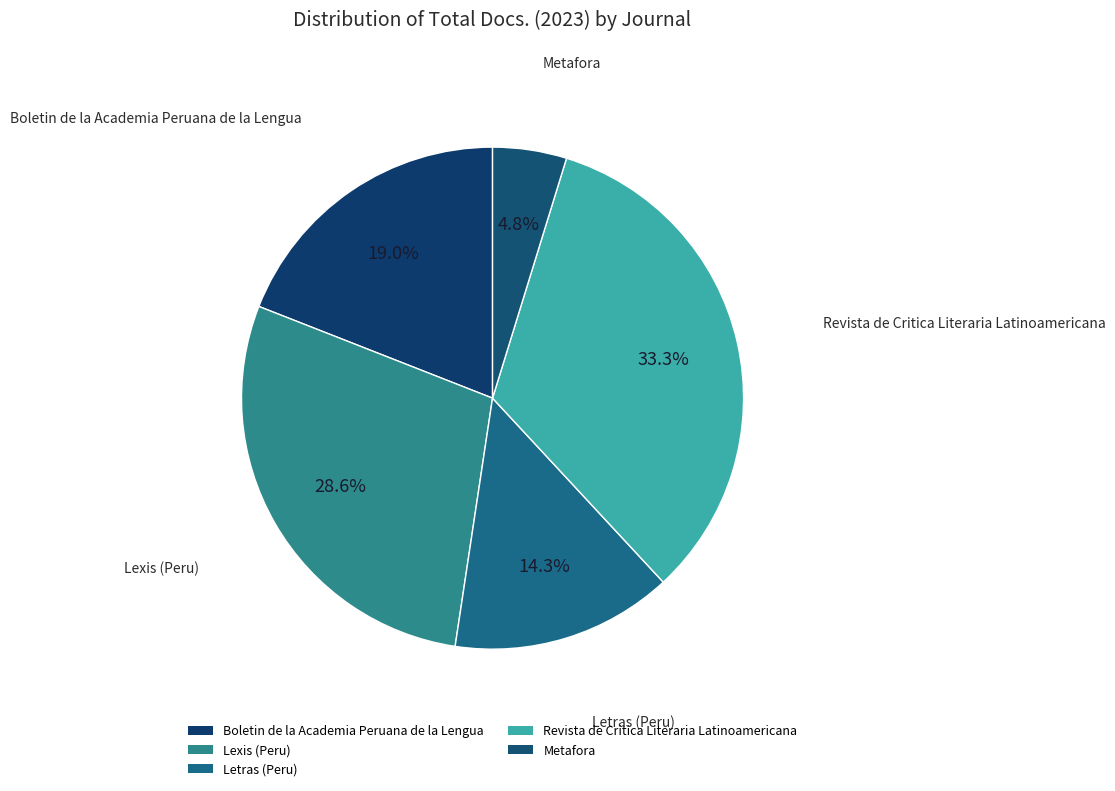

True or false: Revista de Critica Literaria Latinoamericana accounts for 33% of the total.

True